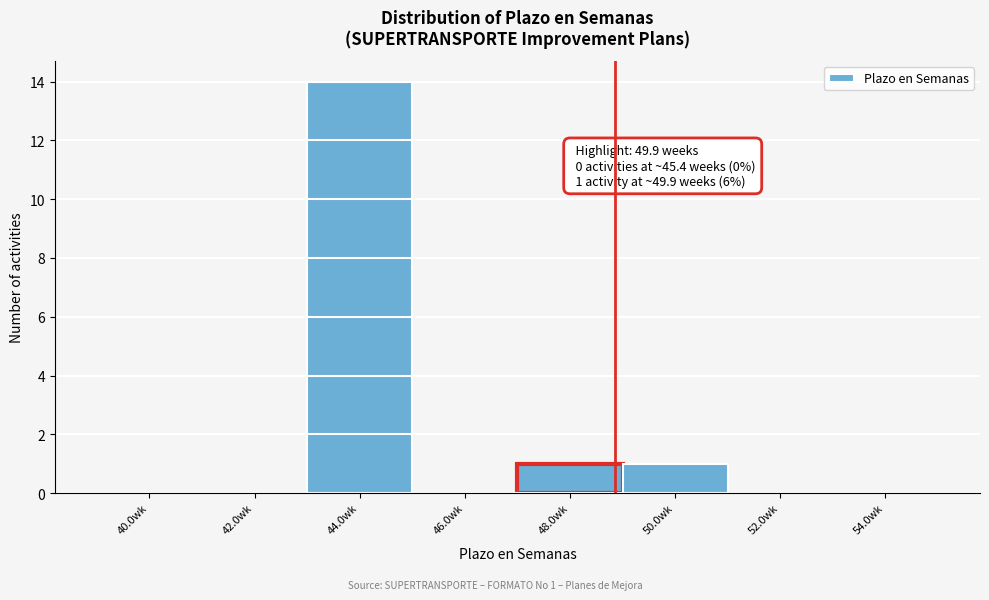

Reading left to right, transcribe all the data shown in this chart.

40.0wk=0	42.0wk=0	44.0wk=14	46.0wk=0	48.0wk=1	50.0wk=1	52.0wk=0	54.0wk=0